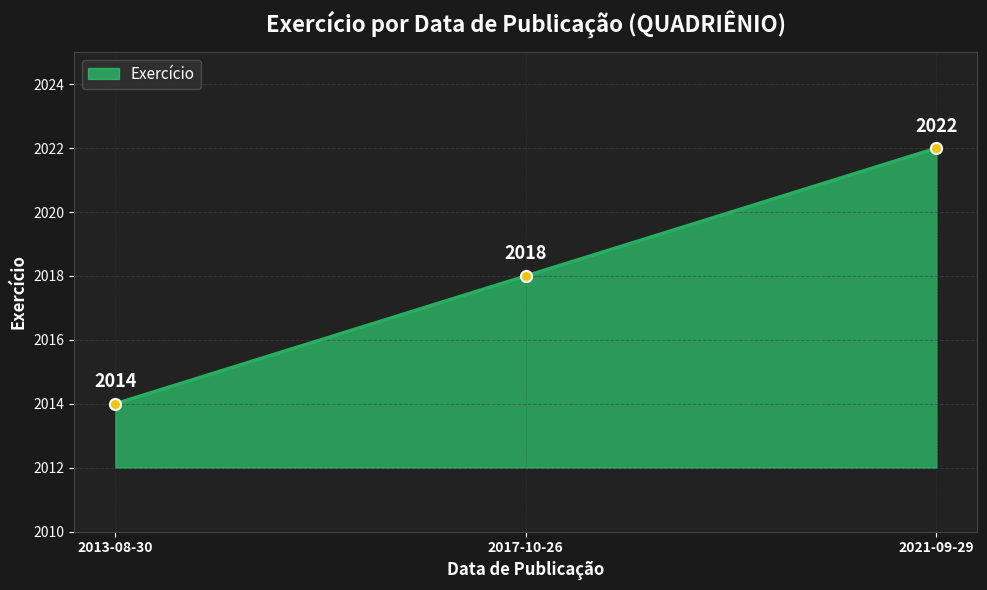

Does the chart have visible grid lines?

Yes